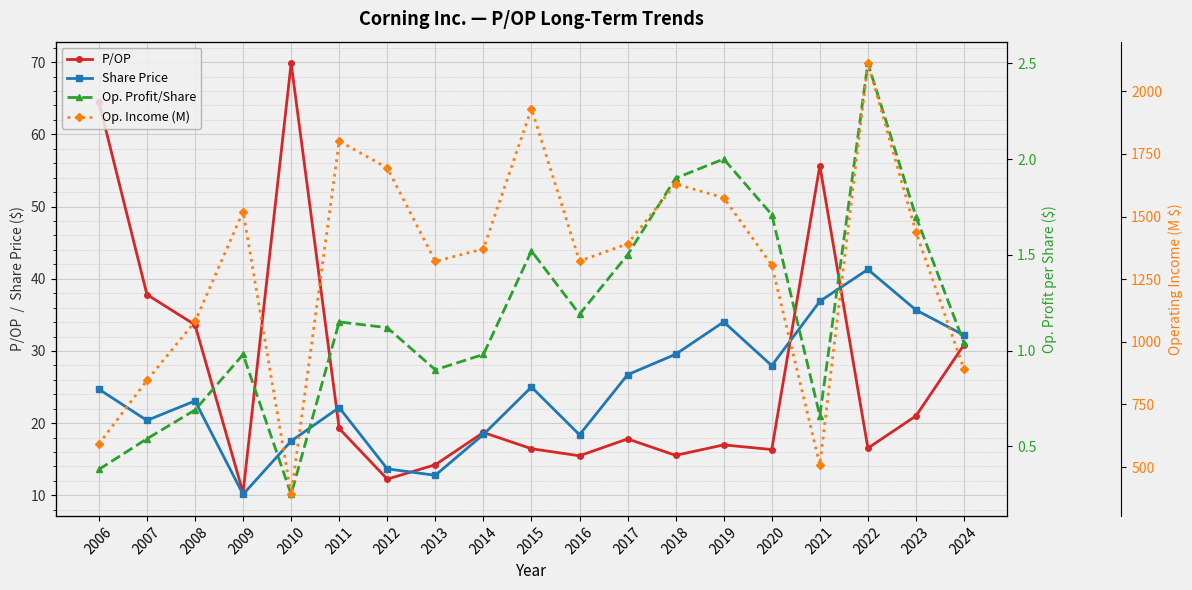

The value of Op. Income (M) at 2006 is 985.6. True or false?

False